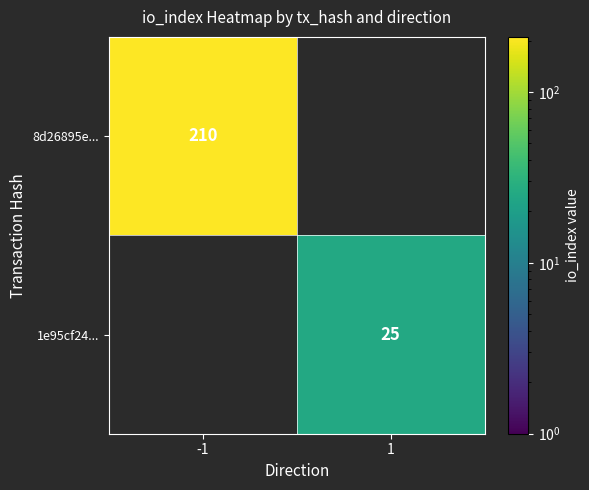

True or false: 1e95cf24... has a value of 25 at 1.

True